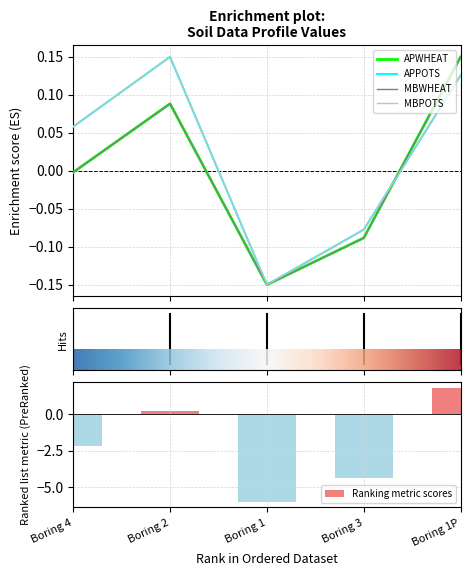

The MBWHEAT series shows -0.0 at Boring 4. True or false?

False